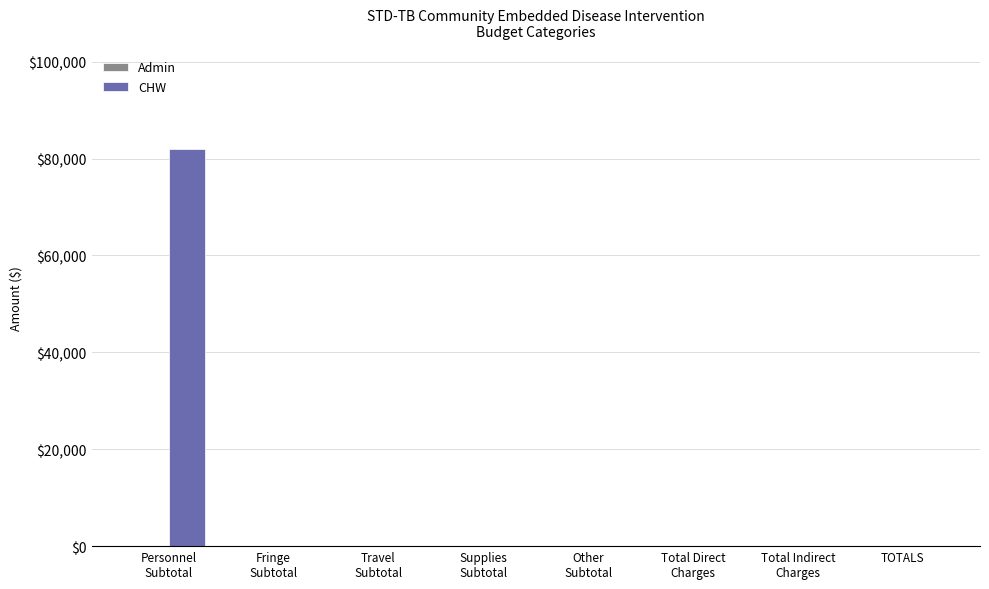

What is the greatest value displayed?

81904